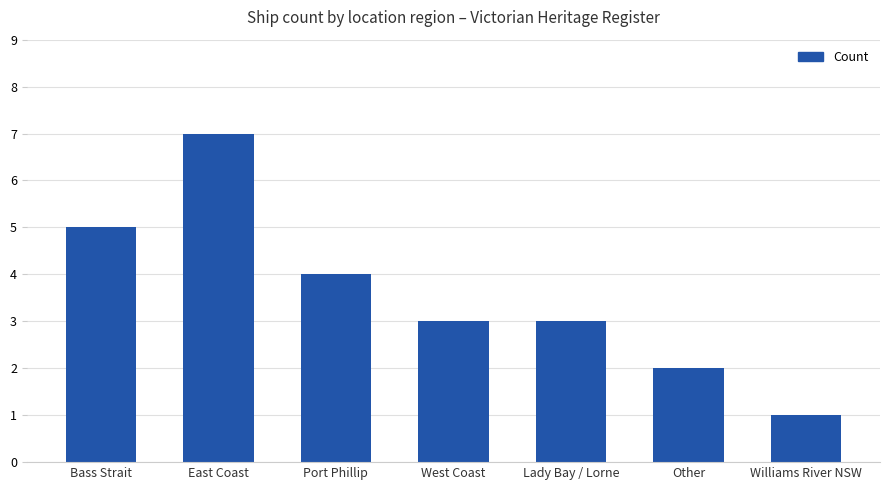

What is the label of the 1st bar from the left?

Bass Strait